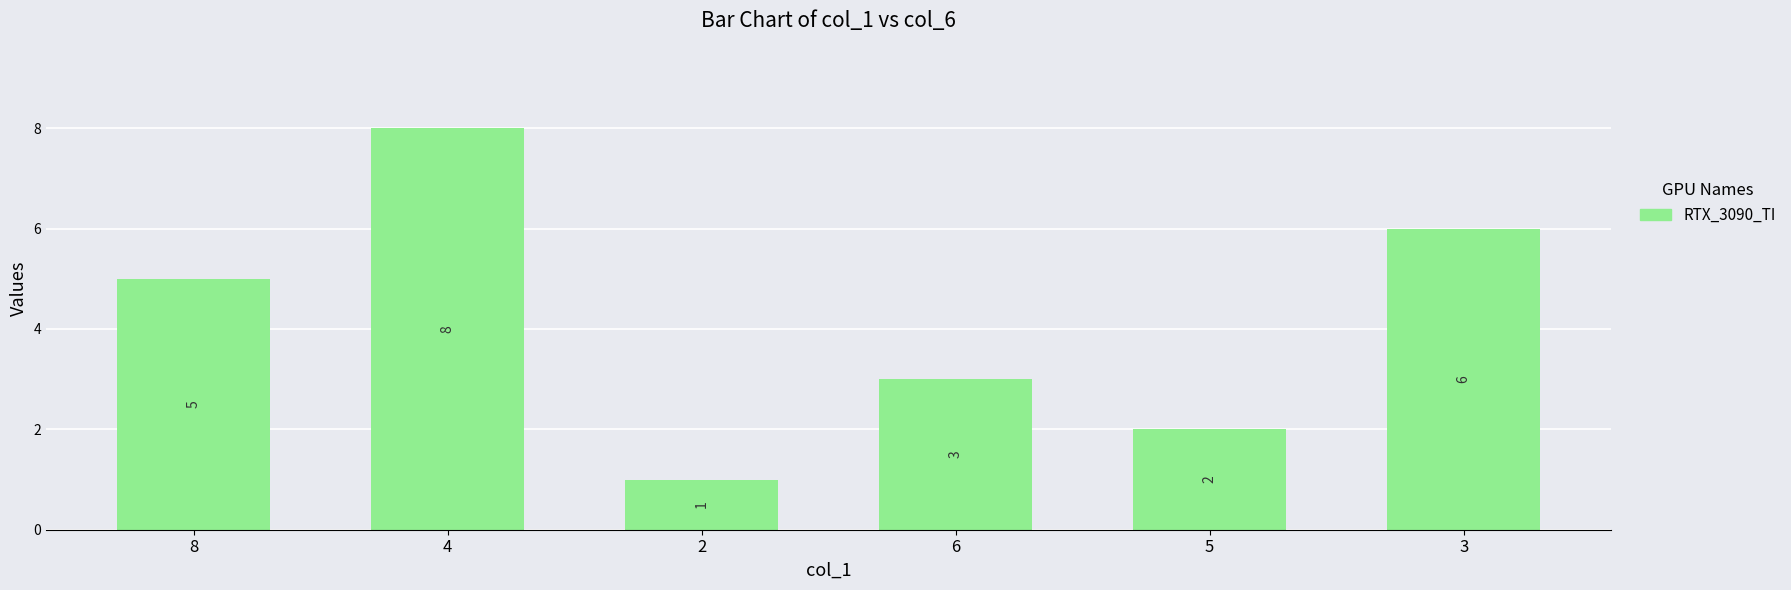

How many values are between 2 and 6?

4